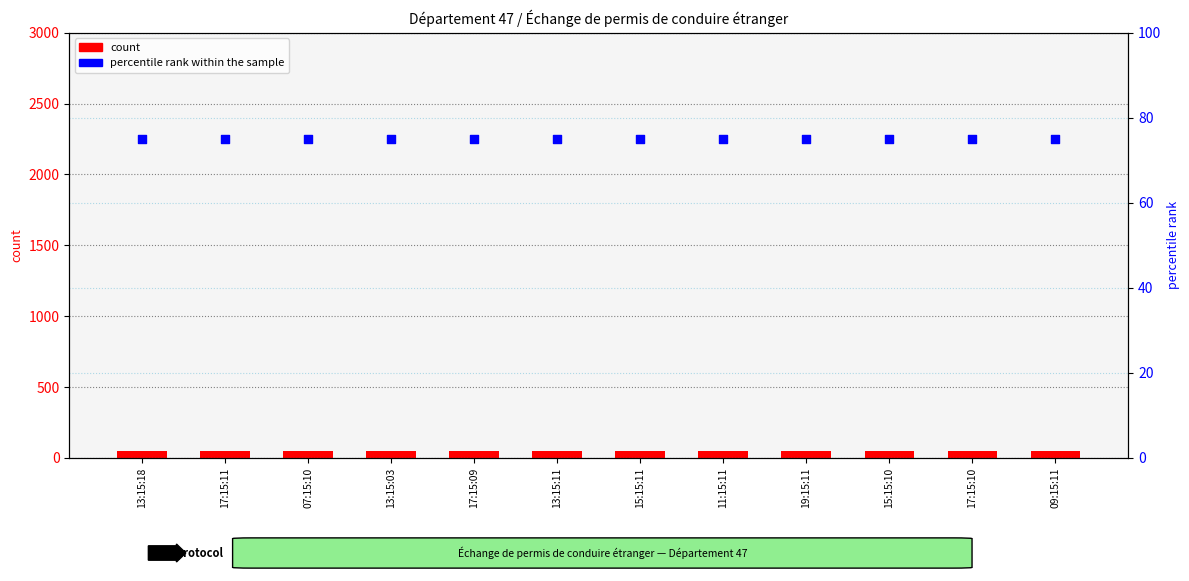

Which series reaches the minimum Y coordinate?

count